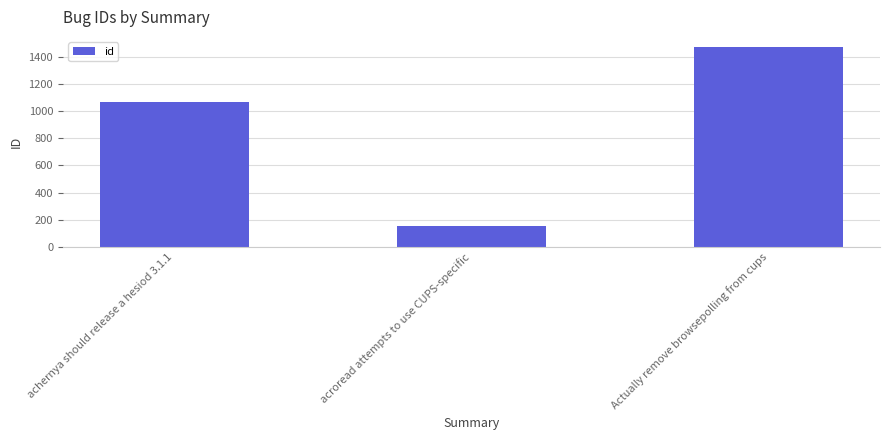

What position from the right is Actually remove browsepolling from cups?

1